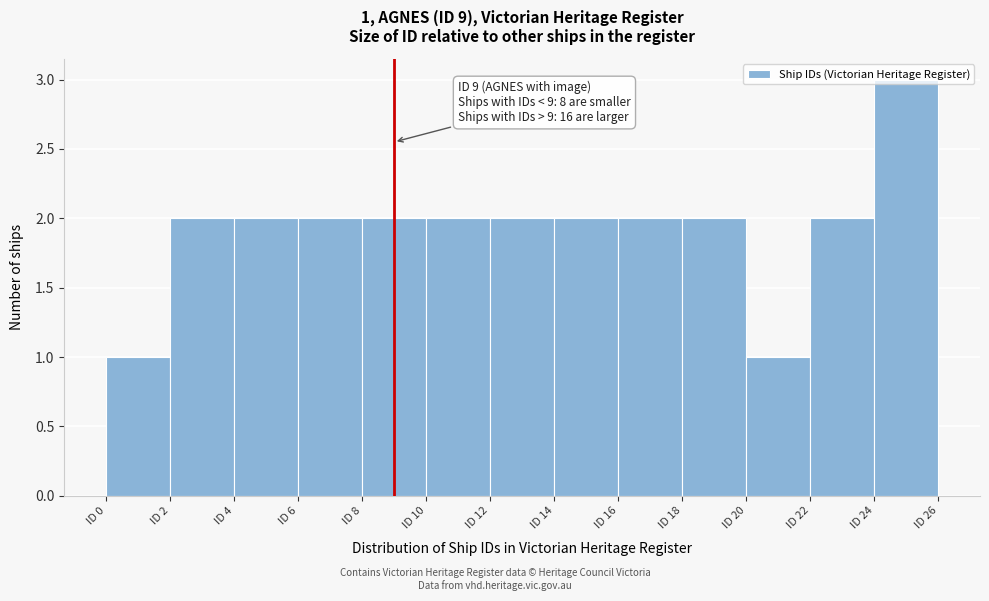

Which range on the x-axis has the tallest bar?

24 to 26